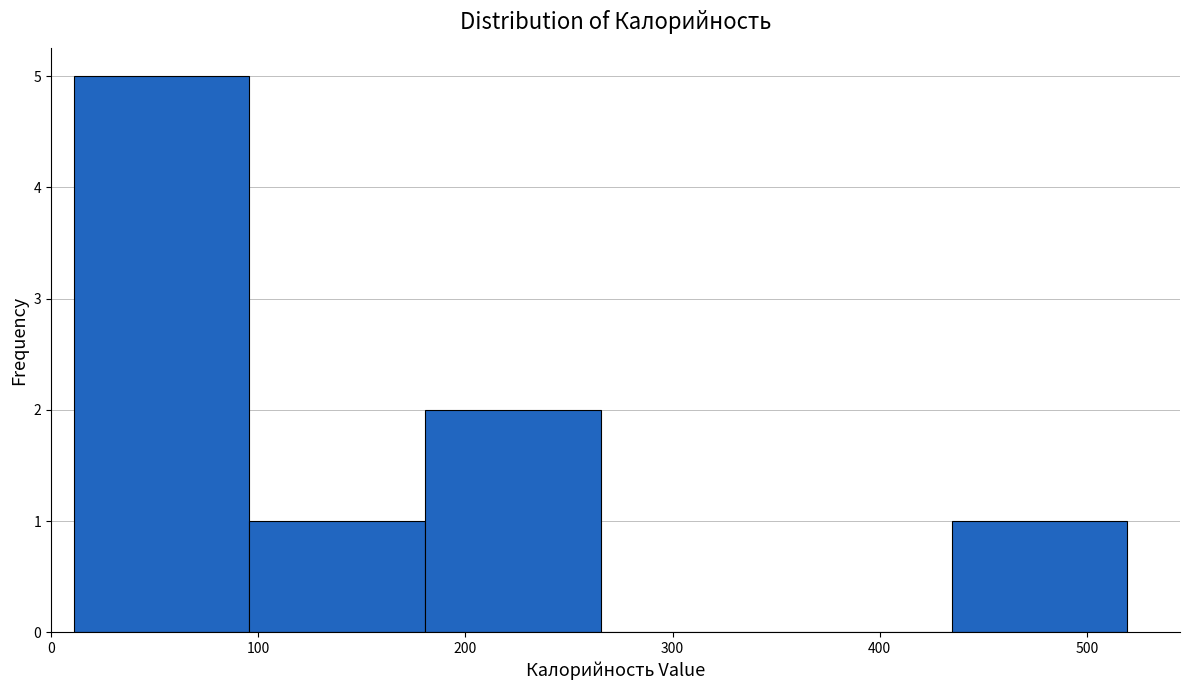

Reading left to right, transcribe this chart: for each bar, give the range it covers on the x-axis and its height. Neither the bar edges nor the heights are printed on the chart, so give them approximately, as read against the axes.

10 to 100: 5
100 to 180: 1
180 to 270: 2
270 to 350: 0
350 to 430: 0
430 to 520: 1